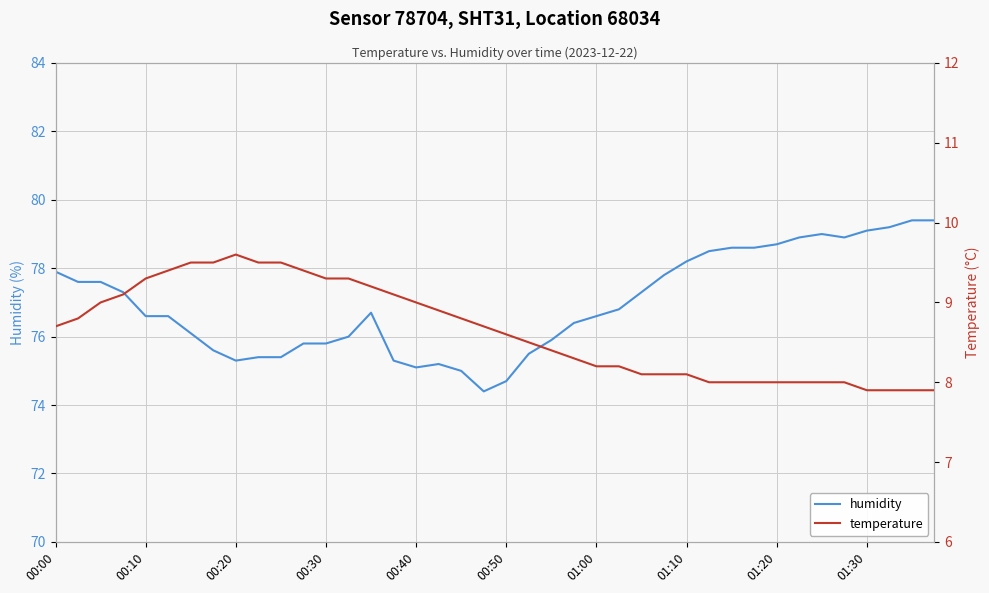

True or false: humidity has a value of 78.7 at 01:20.

True